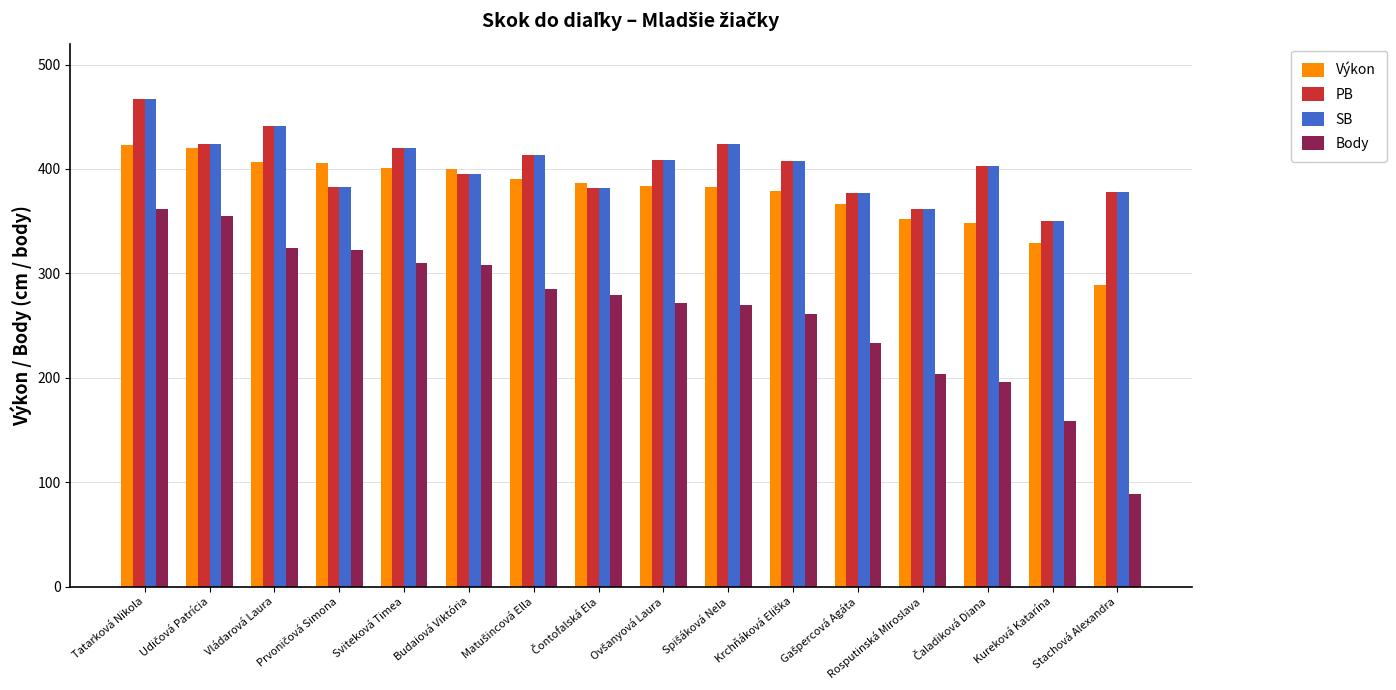

What is the greatest value displayed?

467